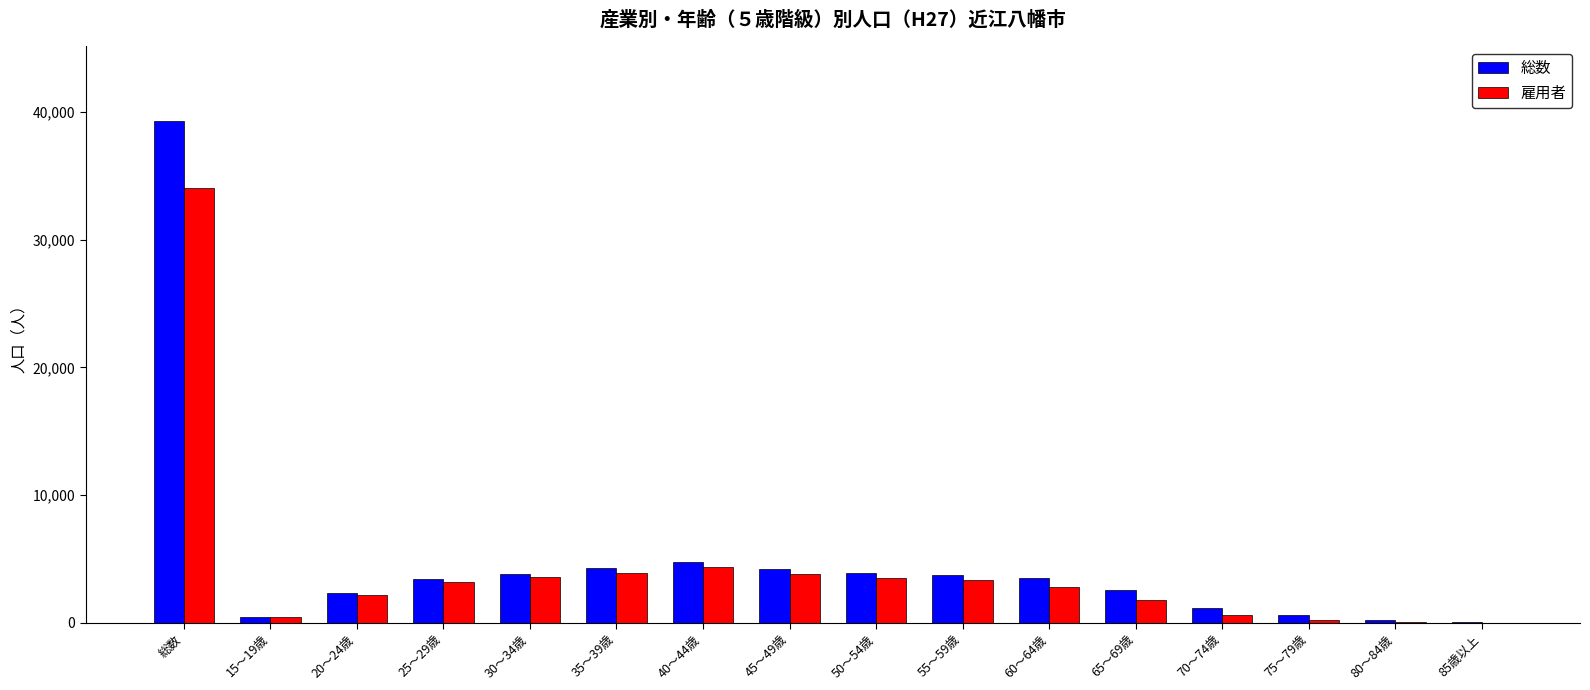

What is the greatest value displayed?

39238